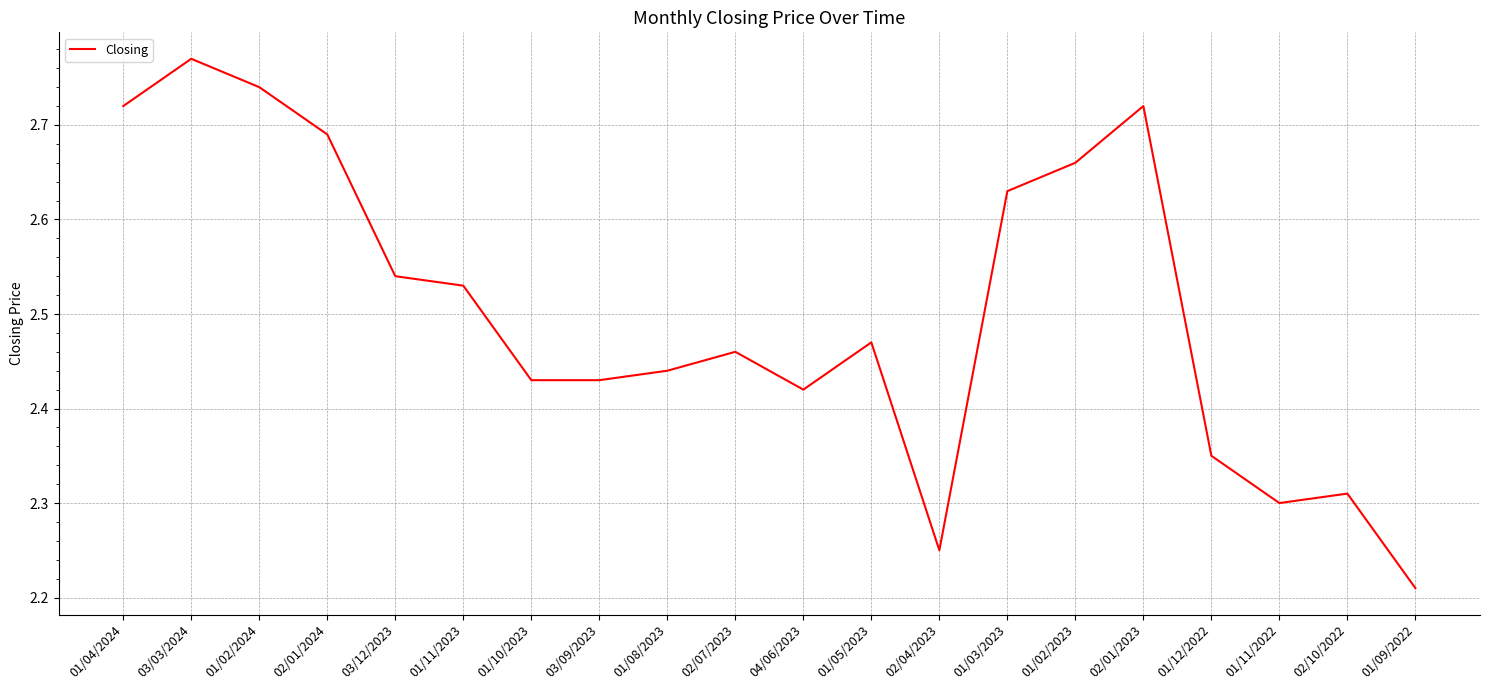

What position from the left is 01/05/2023?

12